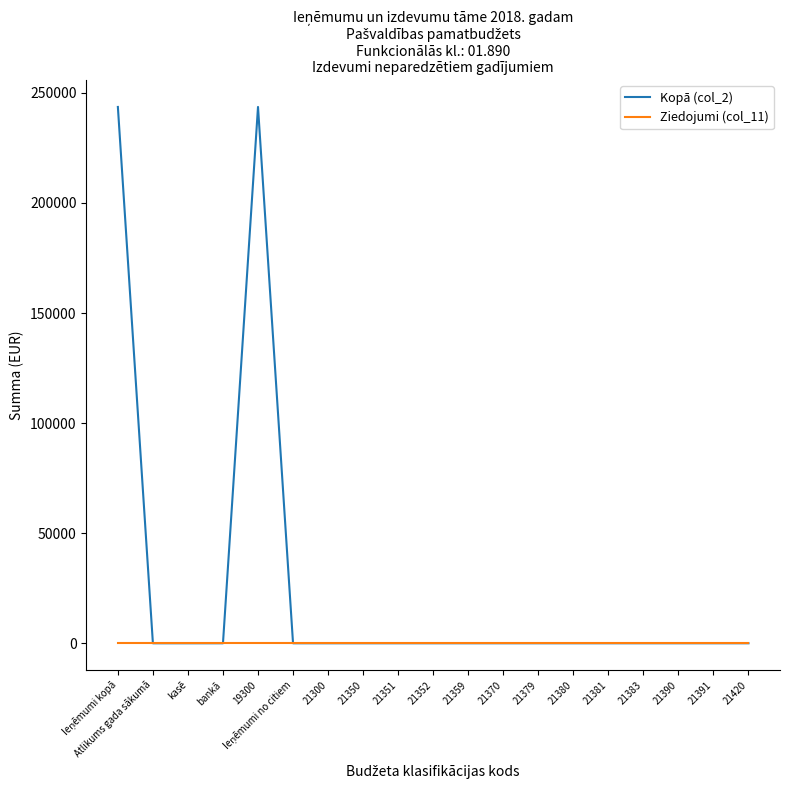

List the series in order of their peak value, lowest first.

Ziedojumi (col_11), Kopā (col_2)